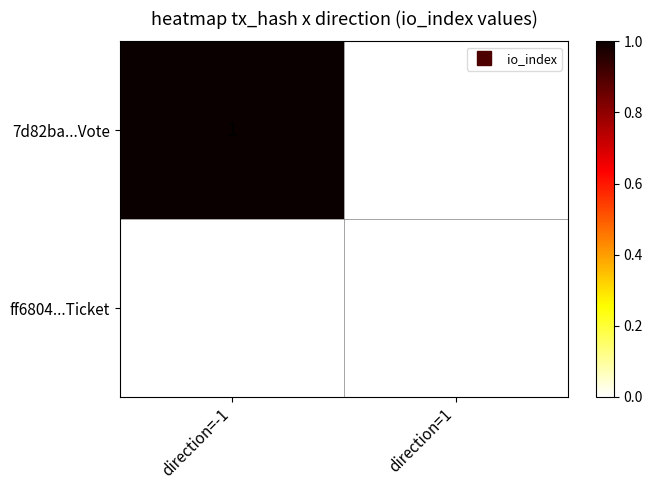

Reading left to right, transcribe all the data shown in this chart.

7d82ba...Vote: direction=-1=1	direction=1=0
ff6804...Ticket: direction=-1=0	direction=1=0